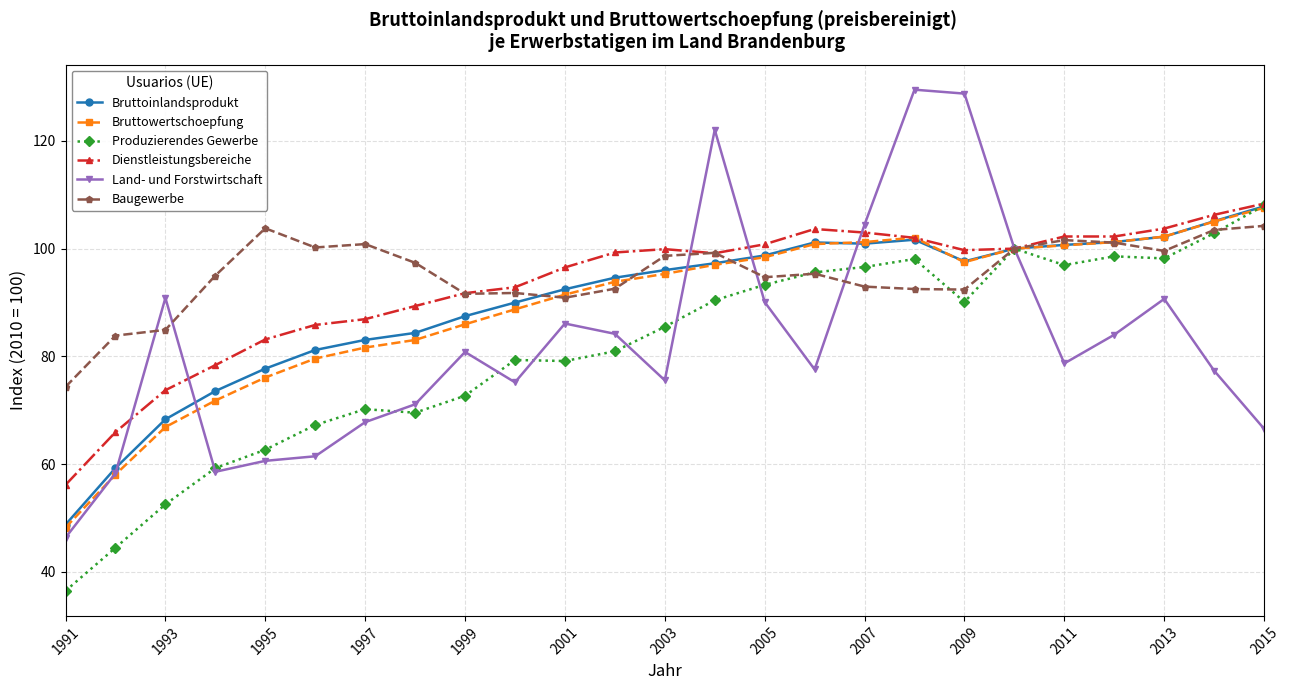

What is the highest value of the Produzierendes Gewerbe series?

108.0